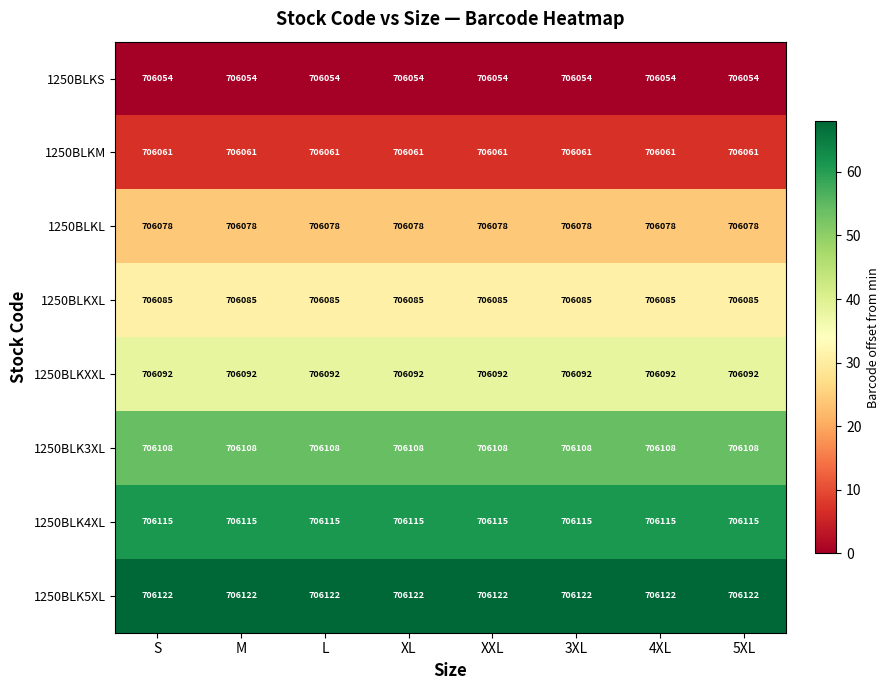

What is the lowest value of the 1250BLKS series?

706054